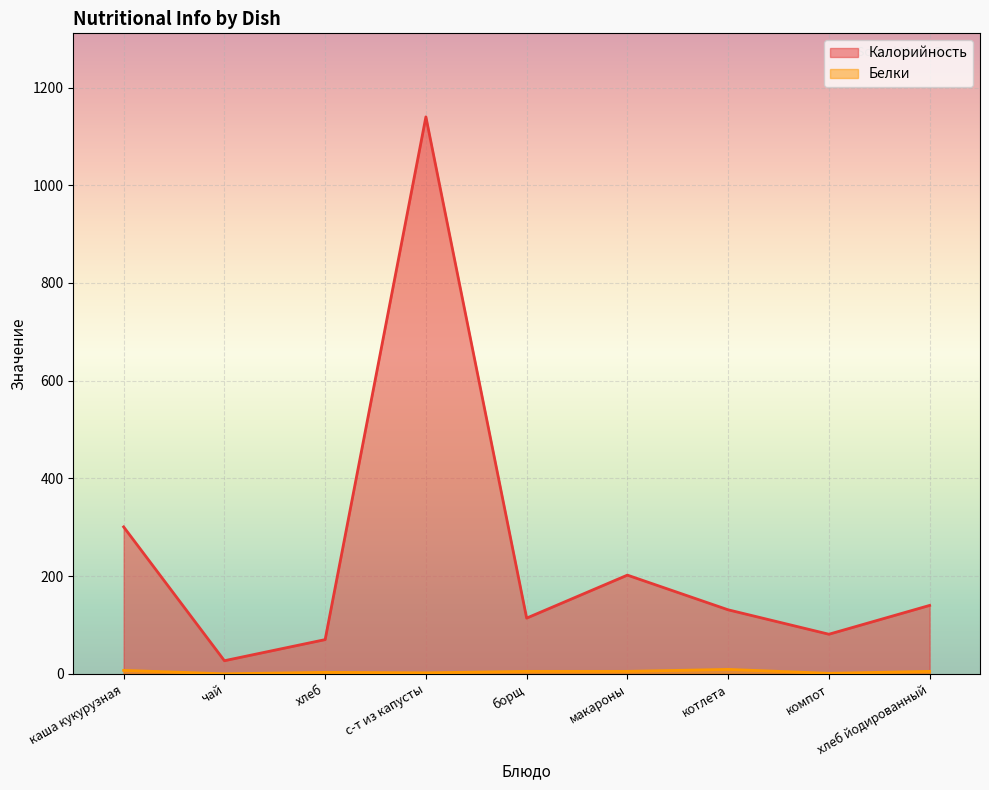

At which label is Калорийность closest to 583?

каша кукурузная